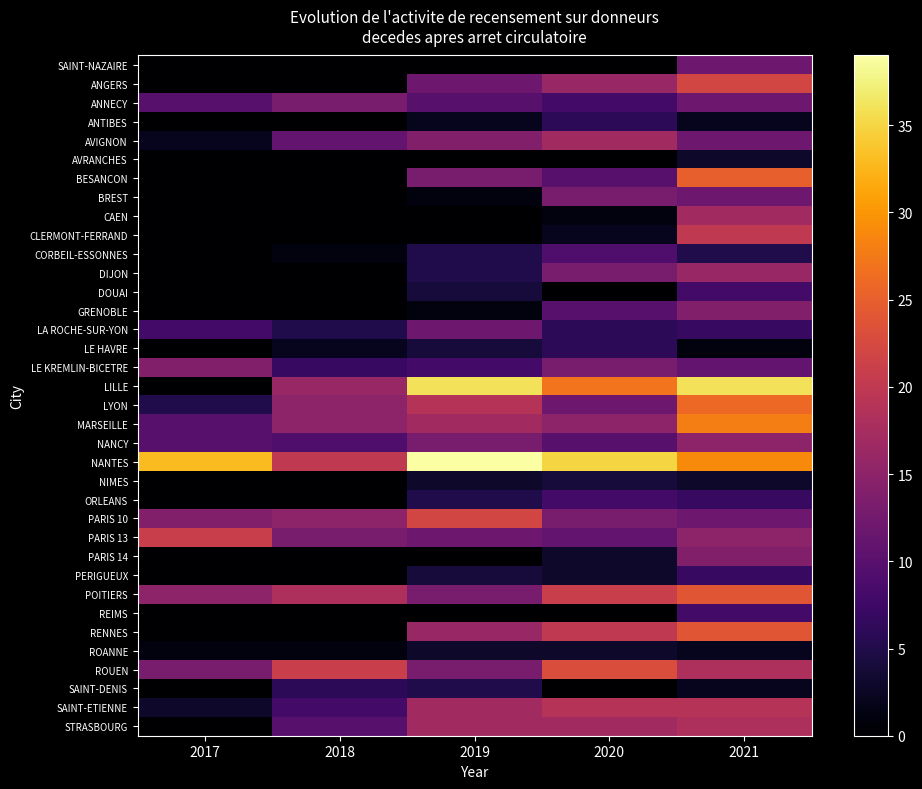

Reading left to right, transcribe all the data shown in this chart.

SAINT-NAZAIRE: 2017=0	2018=0	2019=0	2020=0	2021=12
ANGERS: 2017=0	2018=0	2019=12	2020=16	2021=22
ANNECY: 2017=10	2018=13	2019=10	2020=8	2021=12
ANTIBES: 2017=0	2018=0	2019=2	2020=6	2021=2
AVIGNON: 2017=2	2018=11	2019=14	2020=17	2021=12
AVRANCHES: 2017=0	2018=0	2019=0	2020=0	2021=3
BESANCON: 2017=0	2018=0	2019=13	2020=10	2021=25
BREST: 2017=0	2018=0	2019=1	2020=13	2021=12
CAEN: 2017=0	2018=0	2019=0	2020=1	2021=17
CLERMONT-FERRAND: 2017=0	2018=0	2019=0	2020=2	2021=20
CORBEIL-ESSONNES: 2017=0	2018=1	2019=5	2020=9	2021=5
DIJON: 2017=0	2018=0	2019=5	2020=13	2021=16
DOUAI: 2017=0	2018=0	2019=4	2020=0	2021=8
GRENOBLE: 2017=0	2018=0	2019=1	2020=10	2021=14
LA ROCHE-SUR-YON: 2017=8	2018=5	2019=12	2020=6	2021=7
LE HAVRE: 2017=0	2018=2	2019=4	2020=6	2021=1
LE KREMLIN-BICETRE: 2017=14	2018=7	2019=8	2020=13	2021=11
LILLE: 2017=0	2018=16	2019=36	2020=27	2021=36
LYON: 2017=5	2018=15	2019=19	2020=12	2021=26
MARSEILLE: 2017=10	2018=15	2019=17	2020=15	2021=28
NANCY: 2017=10	2018=9	2019=13	2020=10	2021=15
NANTES: 2017=33	2018=20	2019=39	2020=35	2021=29
NIMES: 2017=0	2018=0	2019=3	2020=4	2021=3
ORLEANS: 2017=0	2018=0	2019=5	2020=8	2021=7
PARIS 10: 2017=14	2018=15	2019=22	2020=13	2021=12
PARIS 13: 2017=21	2018=13	2019=12	2020=11	2021=15
PARIS 14: 2017=0	2018=0	2019=0	2020=3	2021=14
PERIGUEUX: 2017=0	2018=0	2019=4	2020=3	2021=7
POITIERS: 2017=15	2018=18	2019=13	2020=21	2021=24
REIMS: 2017=0	2018=0	2019=0	2020=0	2021=8
RENNES: 2017=0	2018=0	2019=16	2020=20	2021=24
ROANNE: 2017=1	2018=1	2019=3	2020=3	2021=2
ROUEN: 2017=13	2018=21	2019=13	2020=23	2021=18
SAINT-DENIS: 2017=0	2018=6	2019=5	2020=0	2021=2
SAINT-ETIENNE: 2017=3	2018=8	2019=17	2020=19	2021=19
STRASBOURG: 2017=0	2018=10	2019=17	2020=17	2021=18